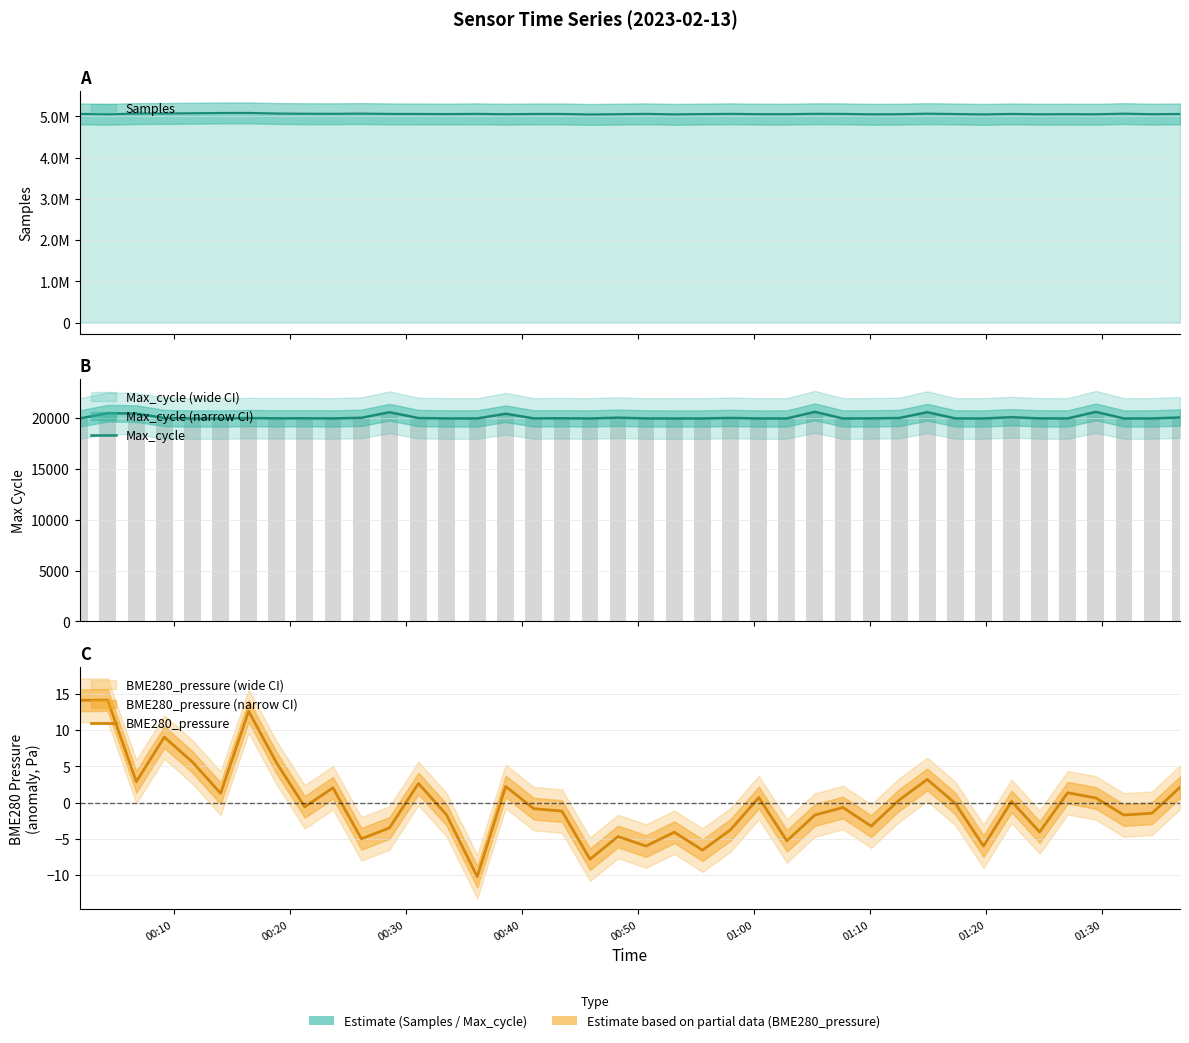

True or false: BME280_pressure has a value of -0.3 at 01:30.

False